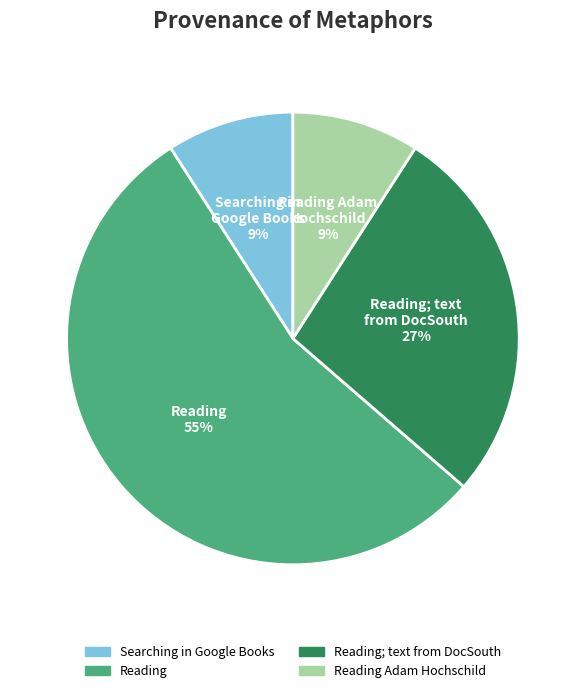

How many slices are in this pie chart?

4